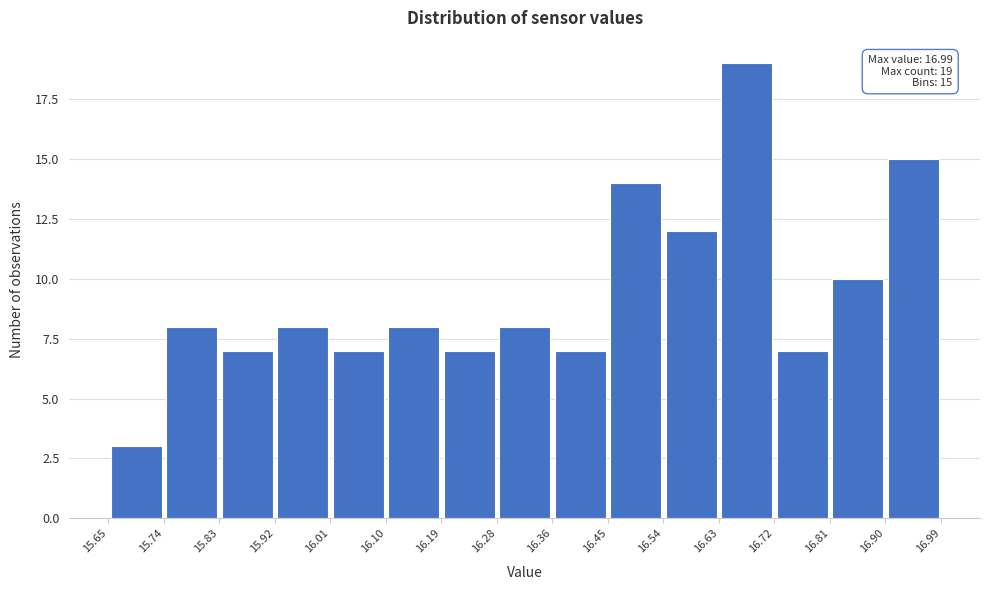

Over which range of the x-axis is the bar tallest?

16.63 to 16.72